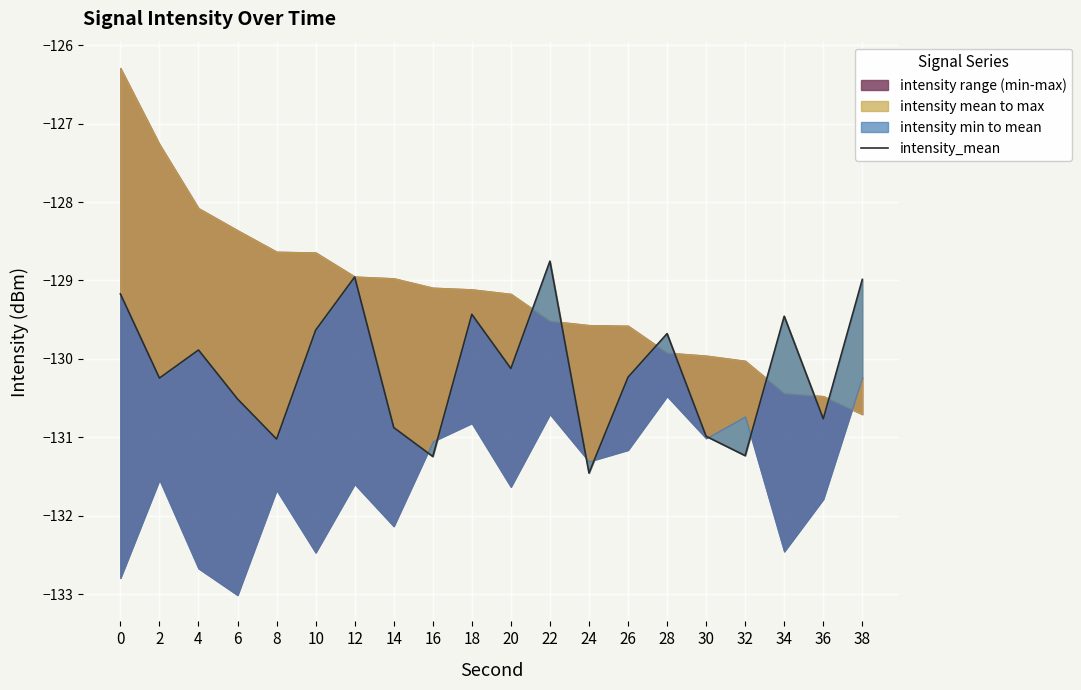

True or false: the data shows -129.6 at 10.

True